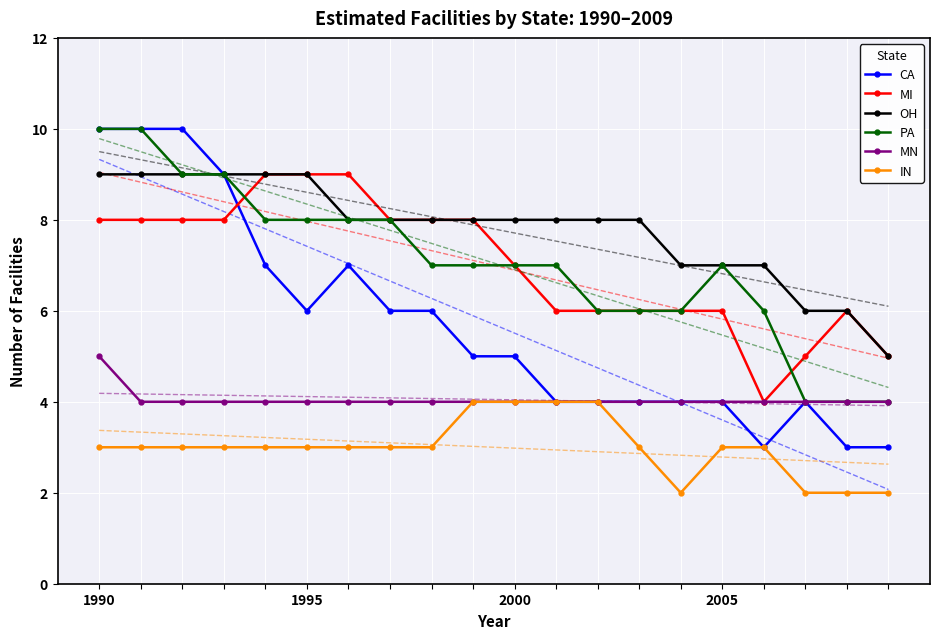

How many lines are shown in the chart?

6